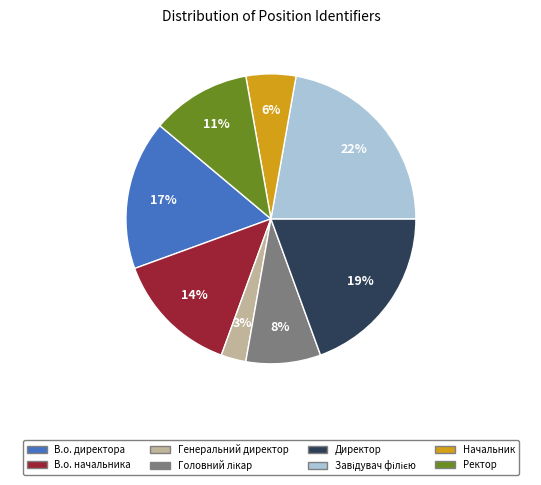

The В.о. начальника slice represents 14% of the pie. True or false?

True